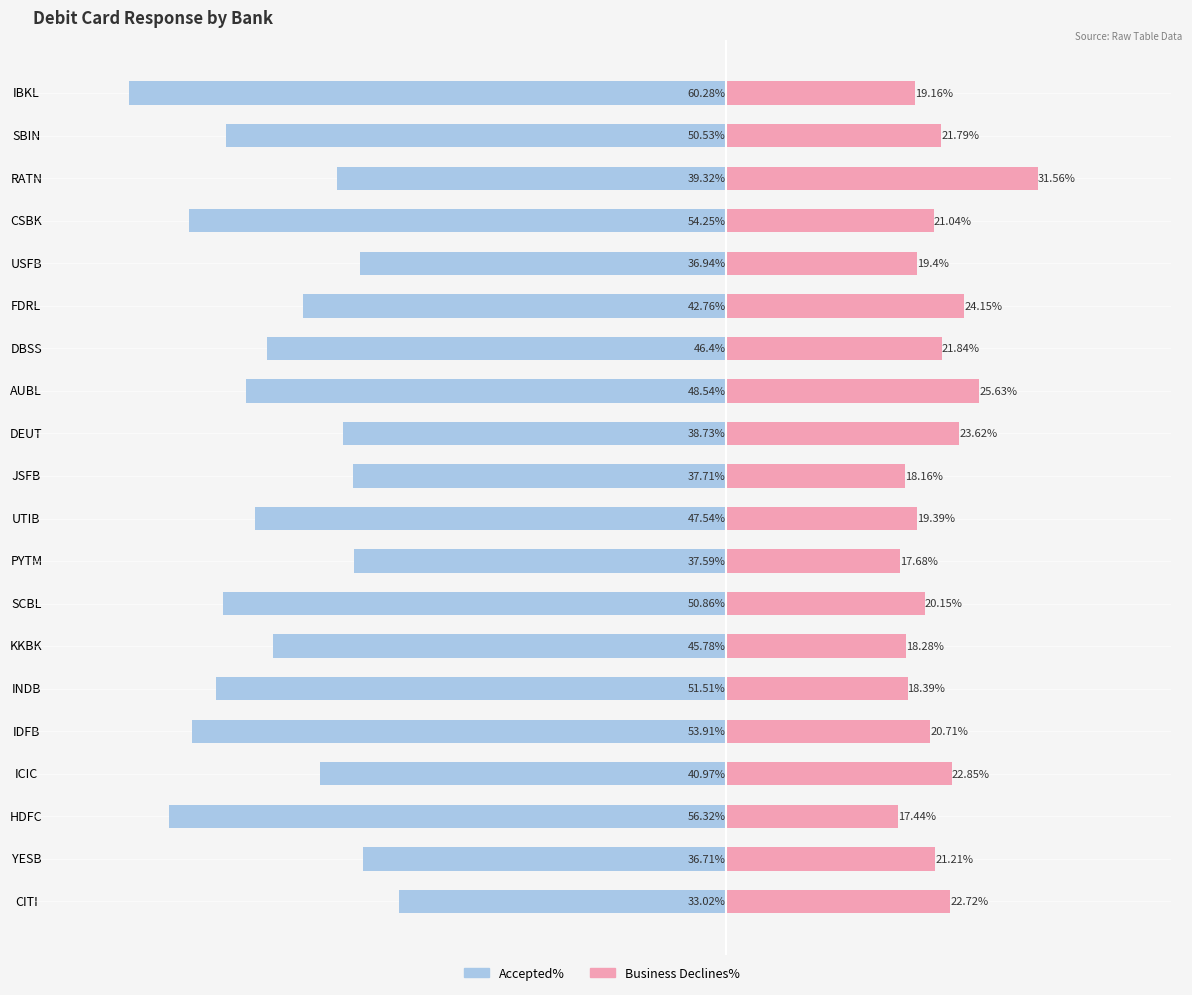

Between CITI and SBIN, which series saw the biggest shift?

Accepted%